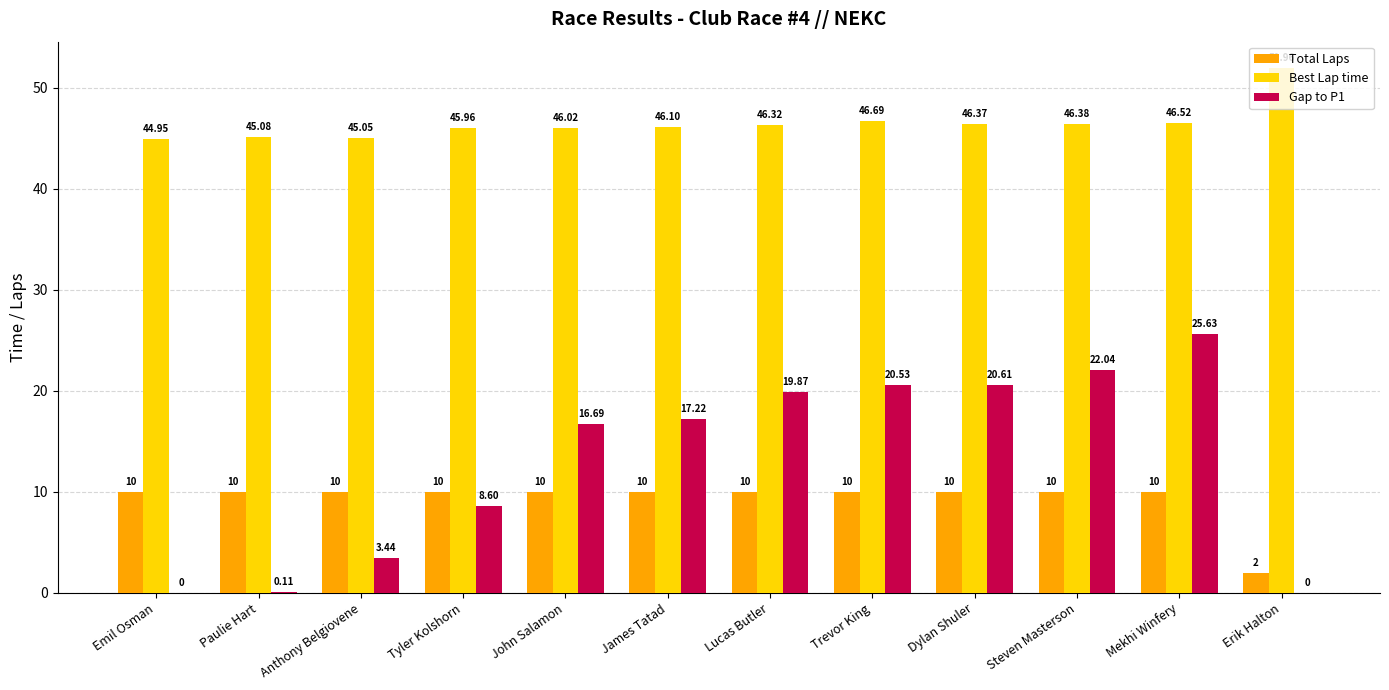

Between John Salamon and James Tatad, which series saw the biggest shift?

Gap to P1